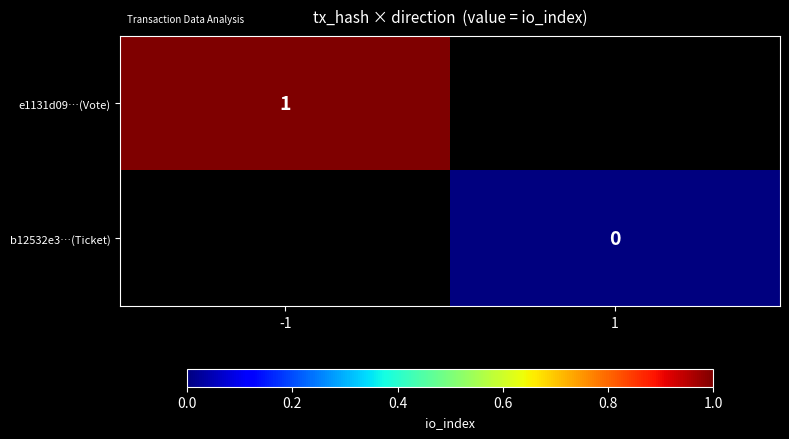

The e1131d09…(Vote) series shows 1 at -1. True or false?

True